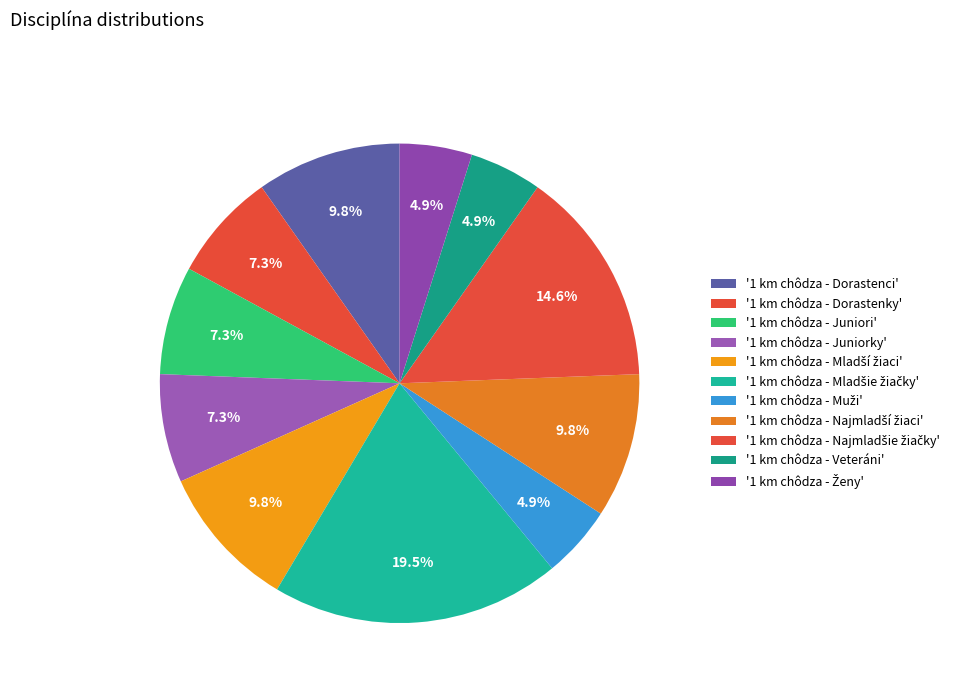

Does any single category account for the majority?

No